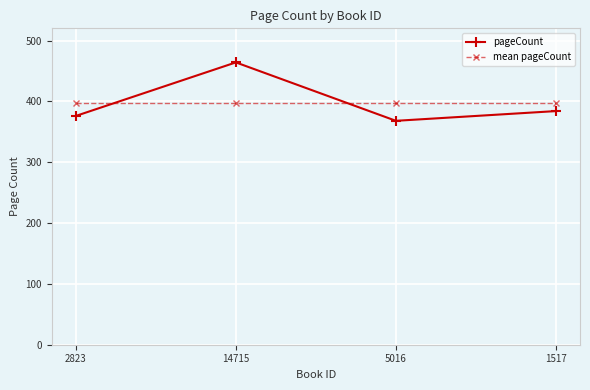

Between which two adjacent categories do mean pageCount and pageCount first intersect?

2823 and 14715